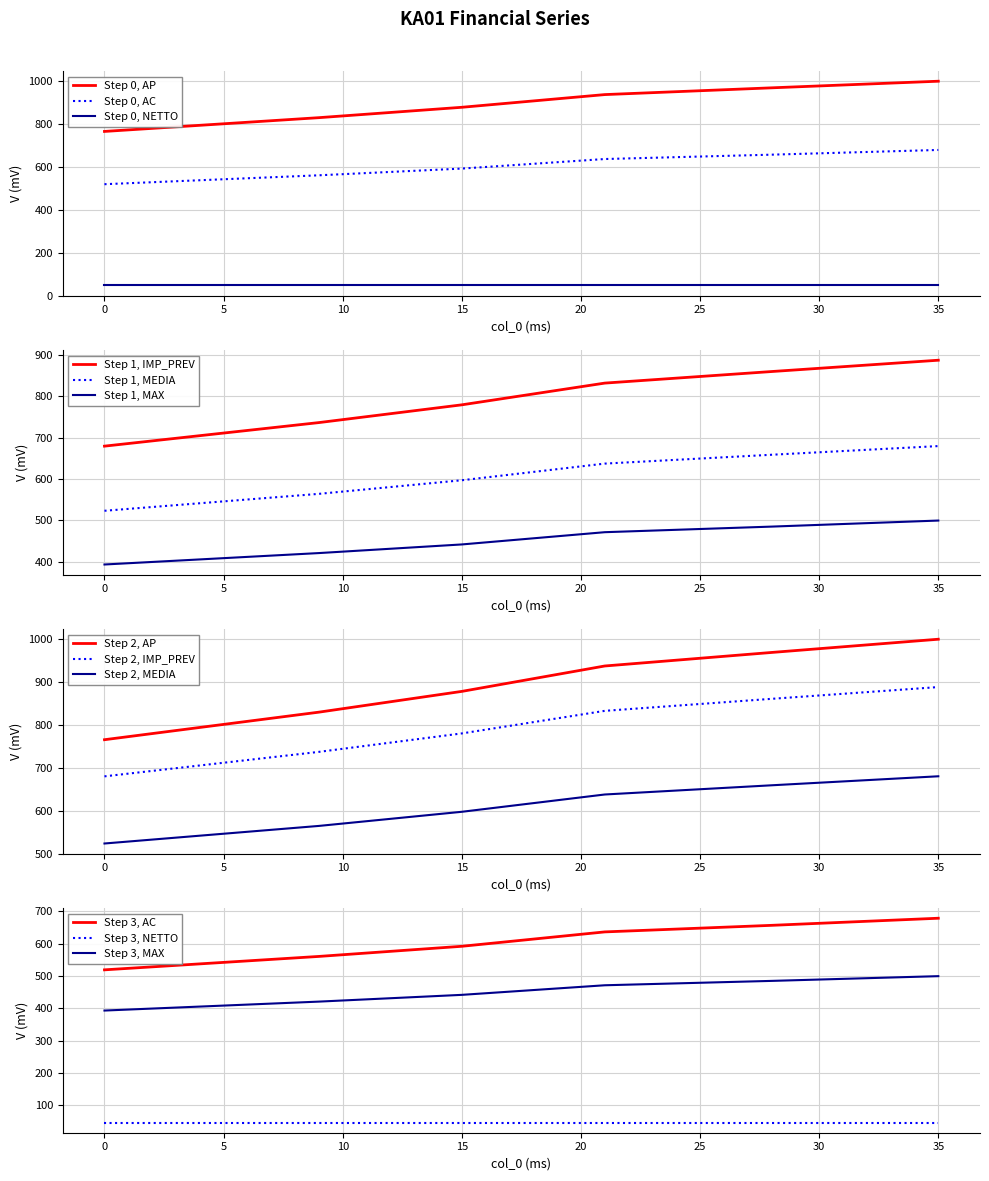

What is the highest value of the AP series?

998.9